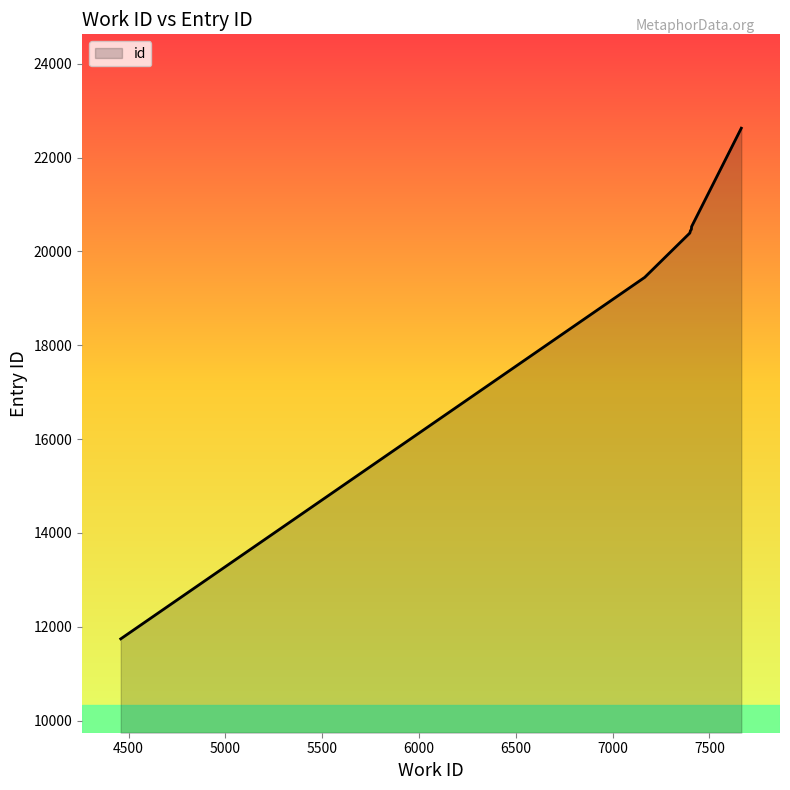

Read the value at 7399, to the nearest 100.

20400